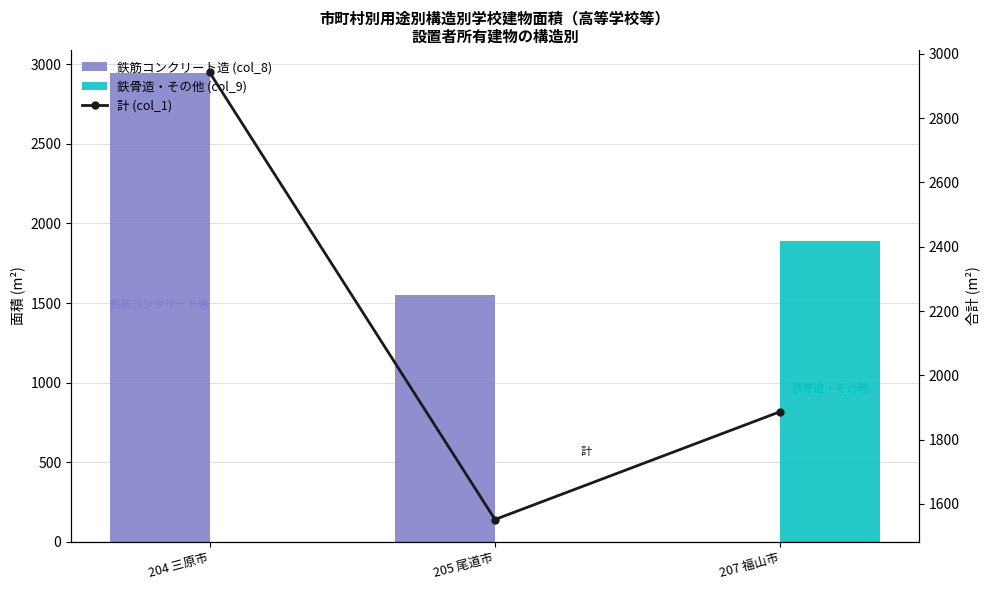

What position from the right is 205 尾道市?

2